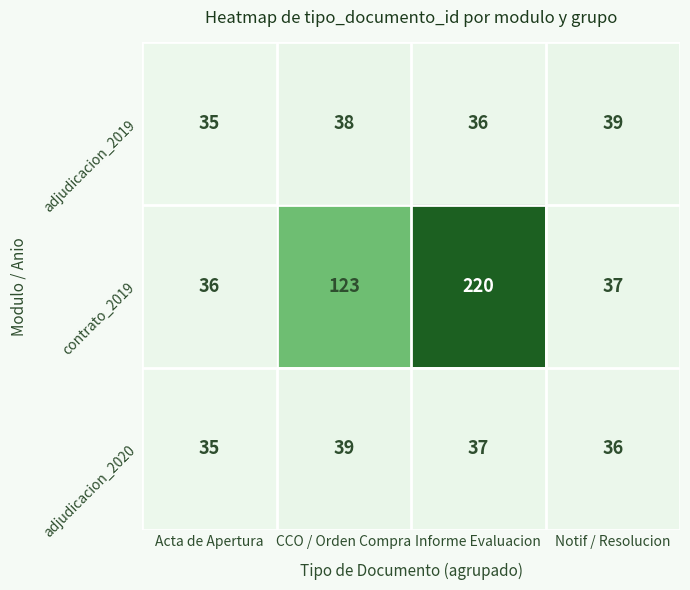

What is the greatest value displayed?

220